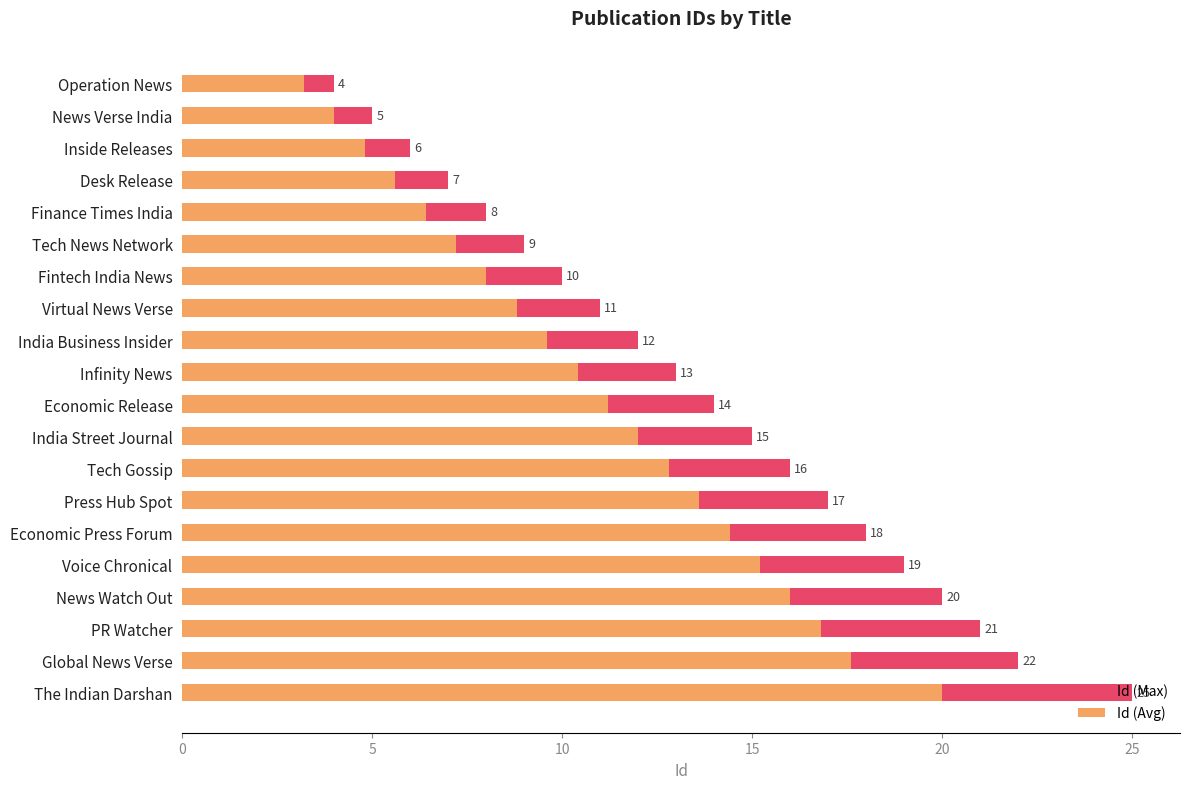

What is the total value across all series at 0?

7.2